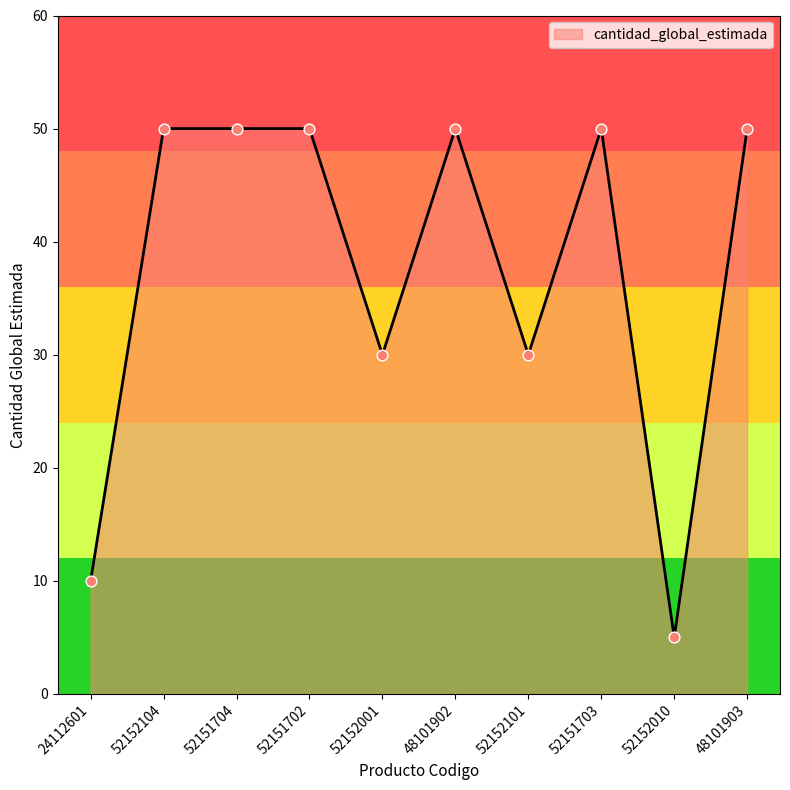

What is the change in value from 52151702 to 52152001?

-20